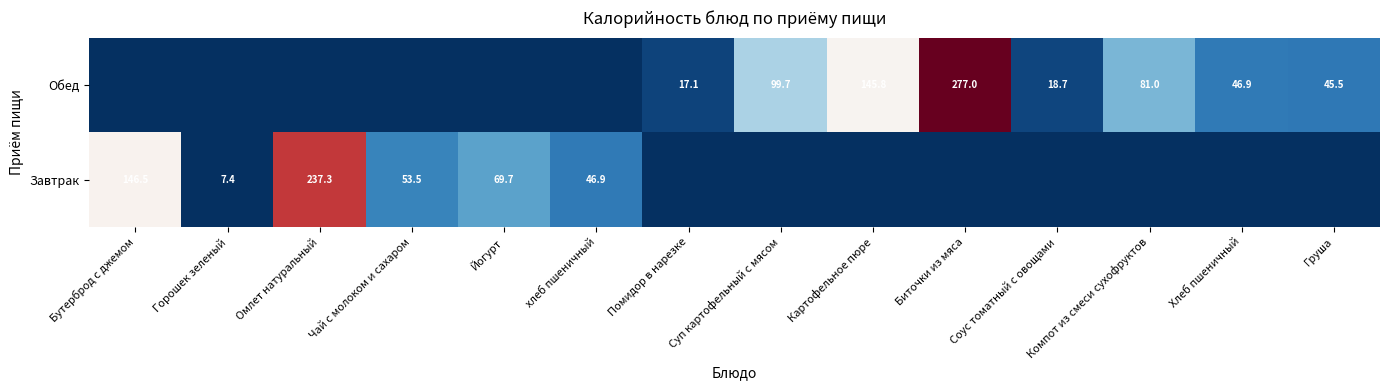

The Обед series shows 277.0 at Биточки из мяса. True or false?

True